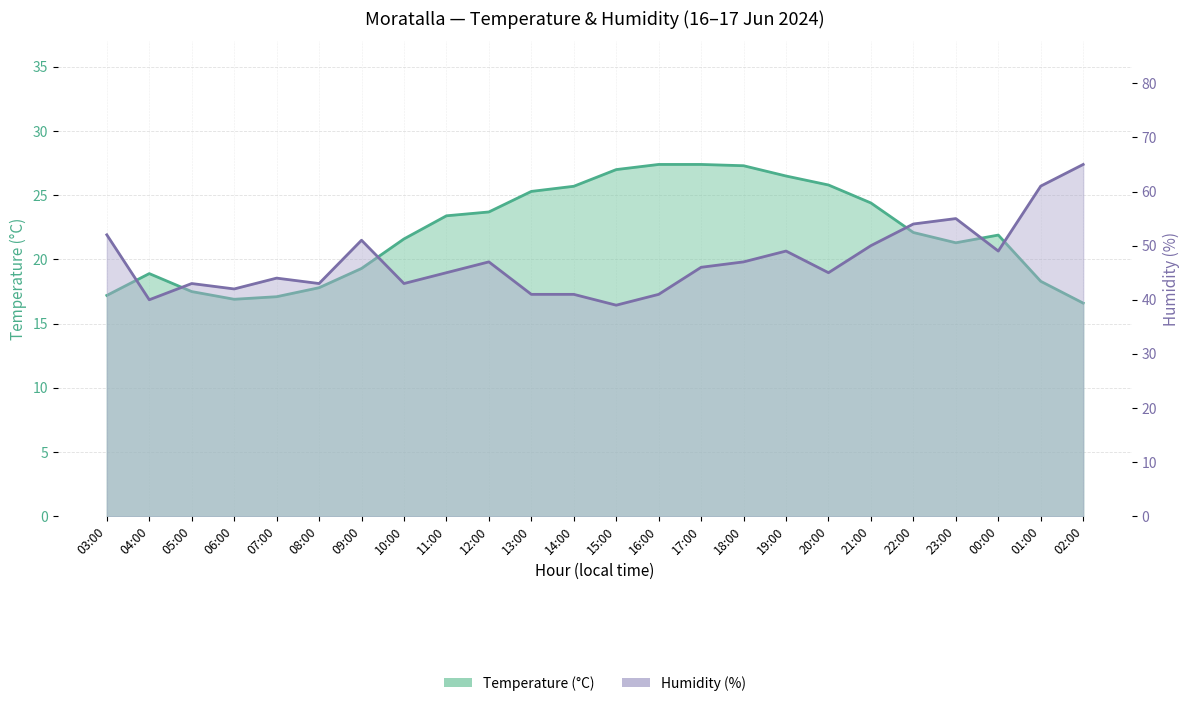

At which label does Temperature (°C) reach its minimum?

02:00